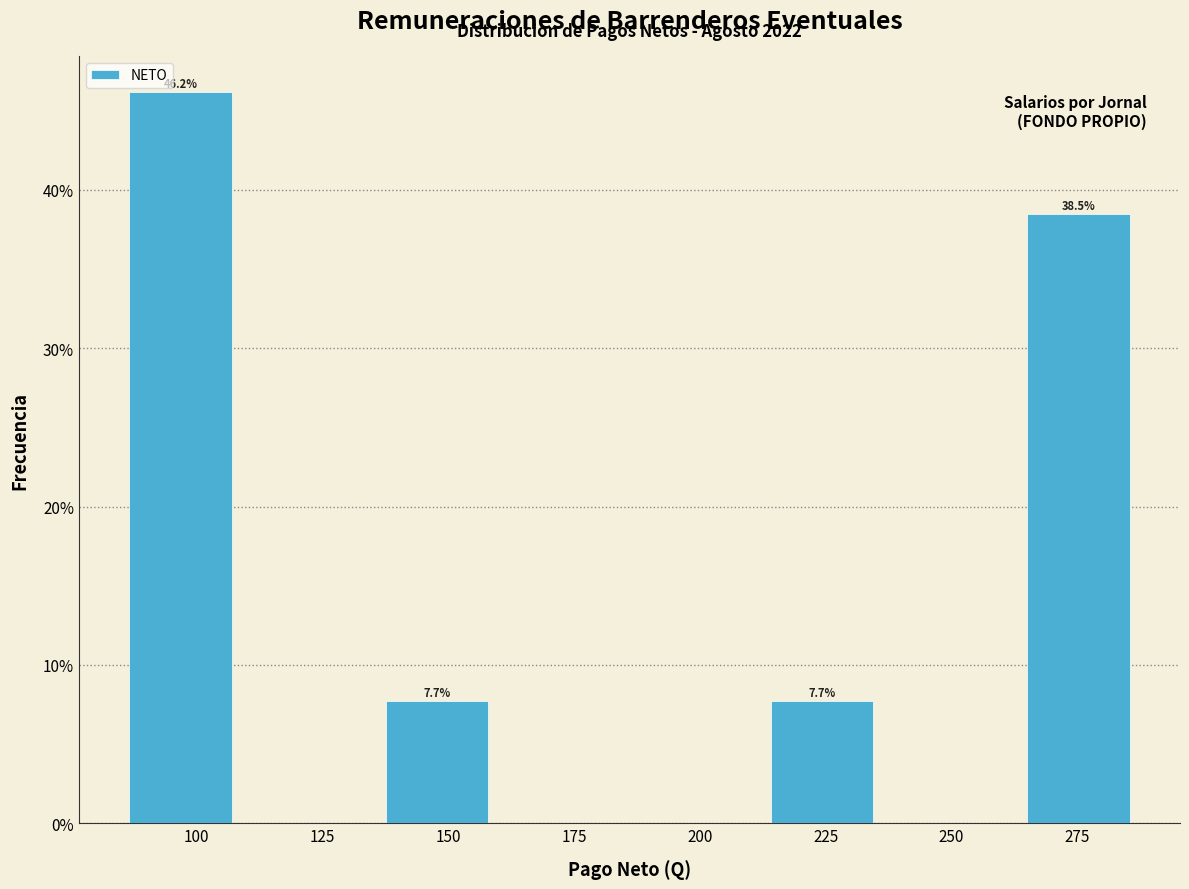

Over which range of the x-axis is the bar tallest?

84.0 to 109.5